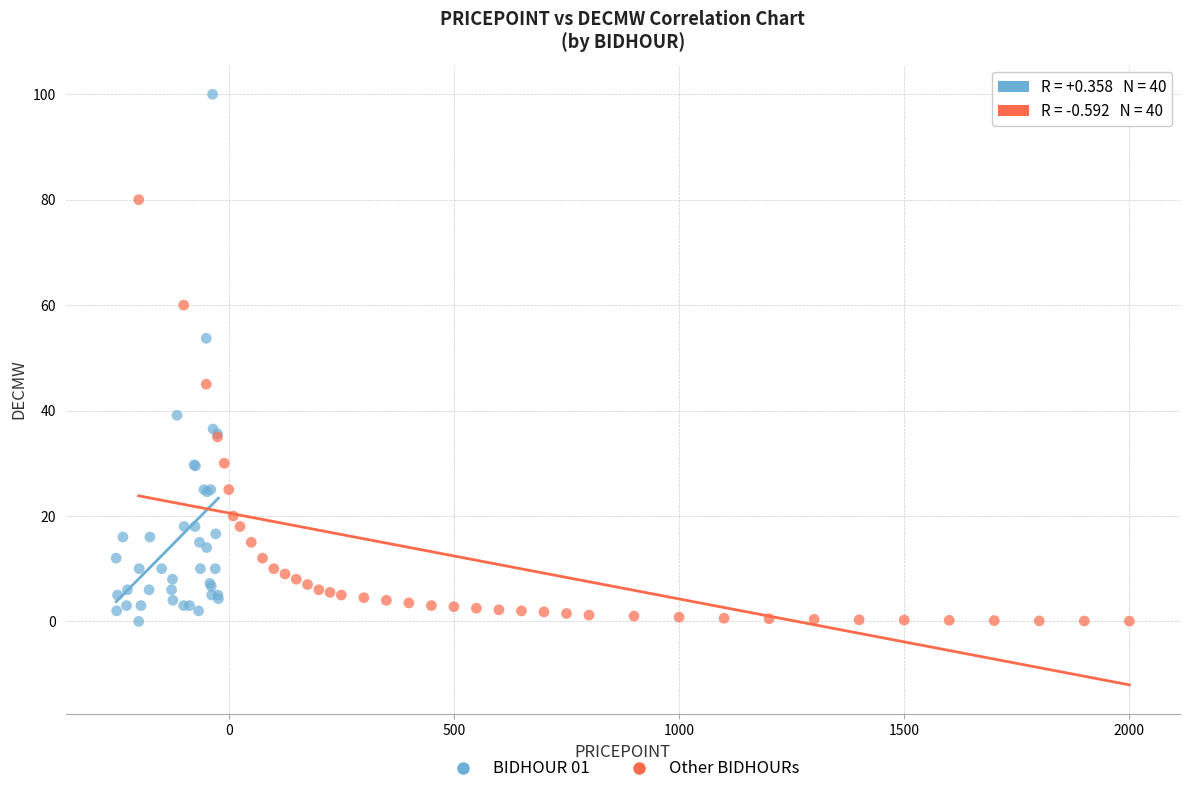

Which series contains the highest Y value?

BIDHOUR 01